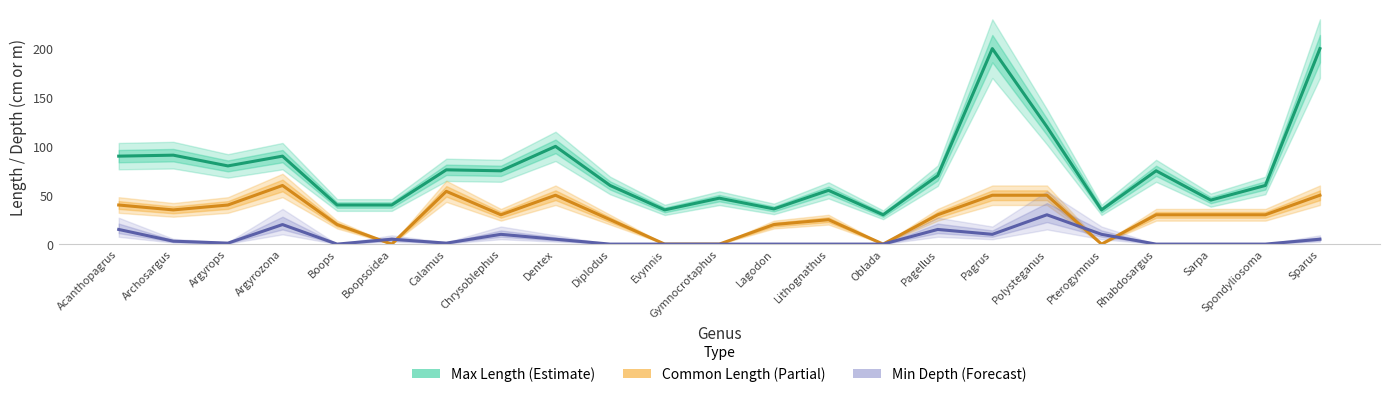

How many categories are shown in the chart?

23